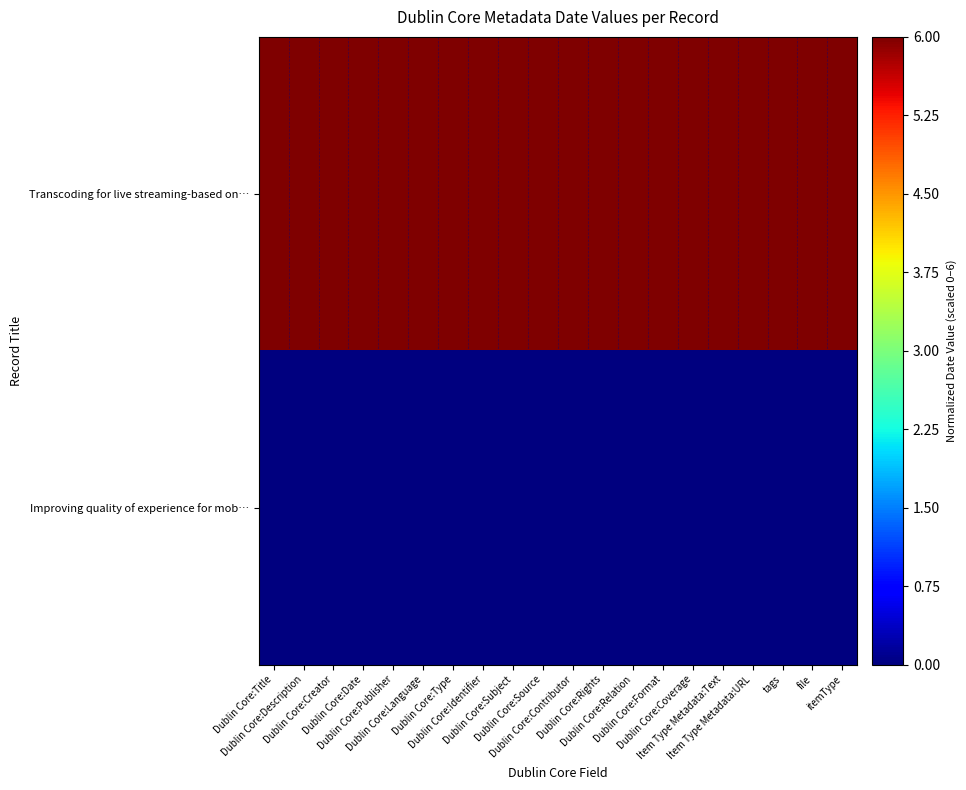

What is the total value across all series at file?

6